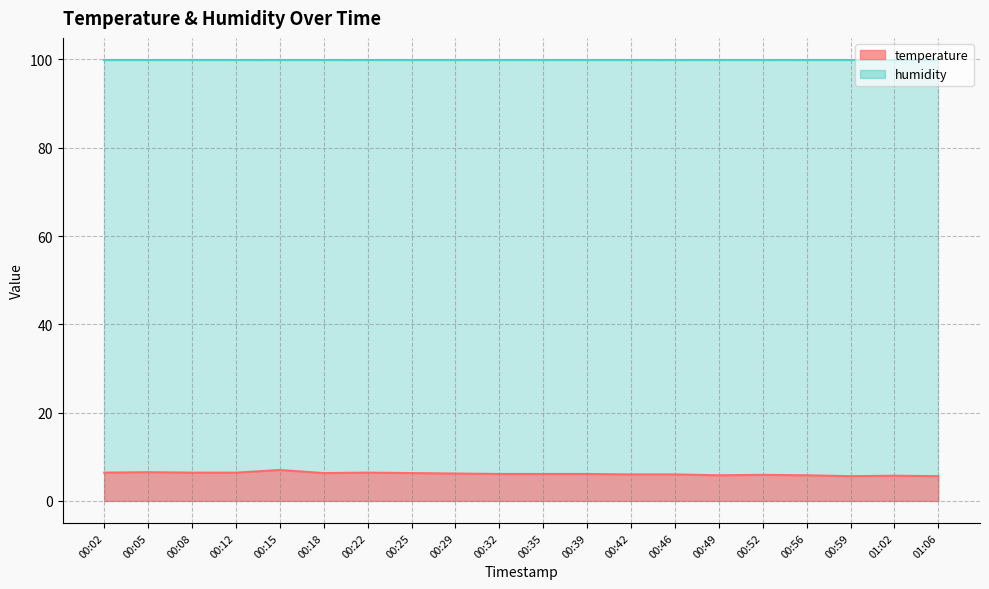

Does the chart have visible grid lines?

Yes